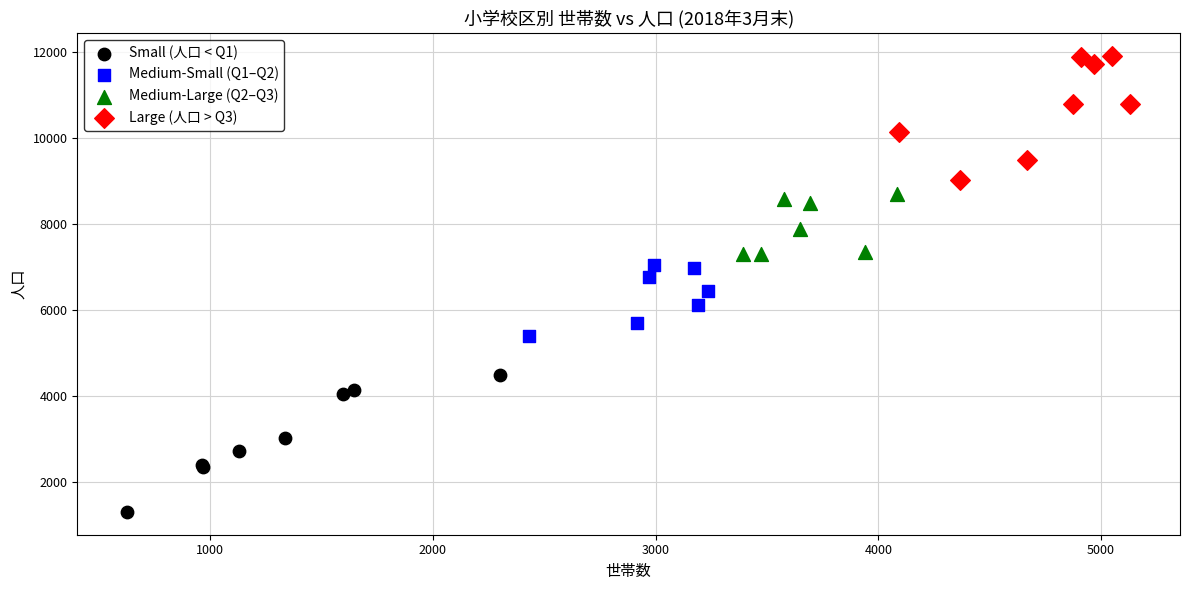

Which series reaches the maximum Y coordinate?

Large (人口 > Q3)